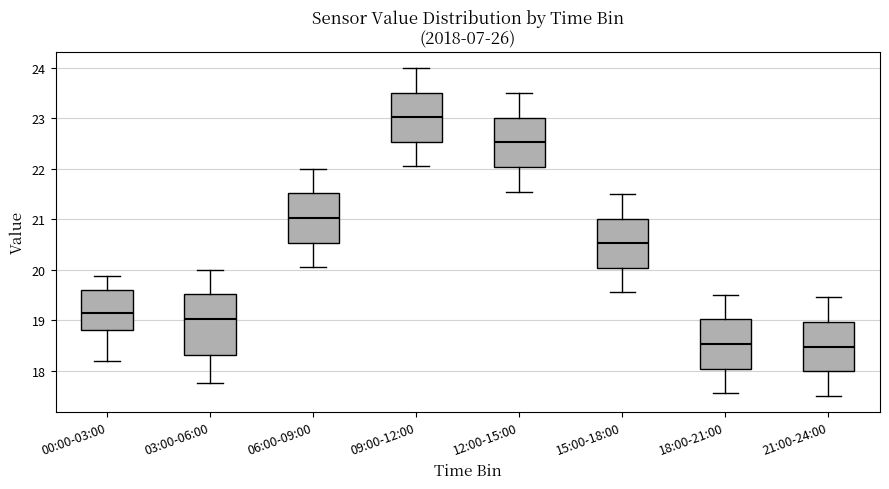

Reading left to right, transcribe this box plot: for each box, give where its median line is, the range the box spans, and where its two whiskers end, as read against the y-axis. The values are not printed on the chart, so give them approximately, as read against the axis.

00:00-03:00: median 19.1, box 18.8 to 19.6, whiskers 18.2 to 19.9
03:00-06:00: median 19.0, box 18.3 to 19.5, whiskers 17.8 to 20.0
06:00-09:00: median 21.0, box 20.5 to 21.5, whiskers 20.1 to 22.0
09:00-12:00: median 23.0, box 22.5 to 23.5, whiskers 22.1 to 24.0
12:00-15:00: median 22.5, box 22.0 to 23.0, whiskers 21.6 to 23.5
15:00-18:00: median 20.5, box 20.0 to 21.0, whiskers 19.6 to 21.5
18:00-21:00: median 18.5, box 18.0 to 19.0, whiskers 17.6 to 19.5
21:00-24:00: median 18.5, box 18.0 to 19.0, whiskers 17.5 to 19.5